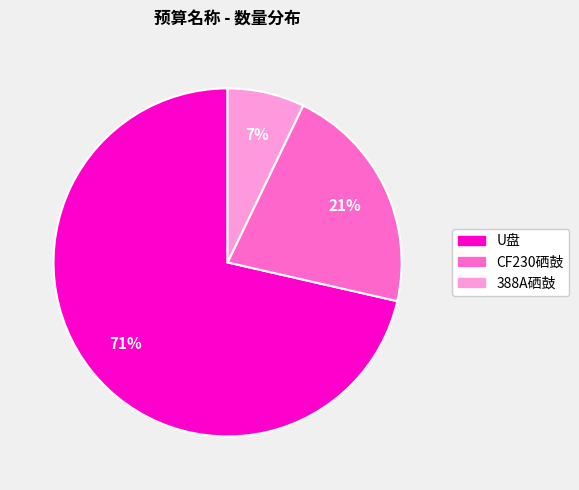

How many slices are in this pie chart?

3